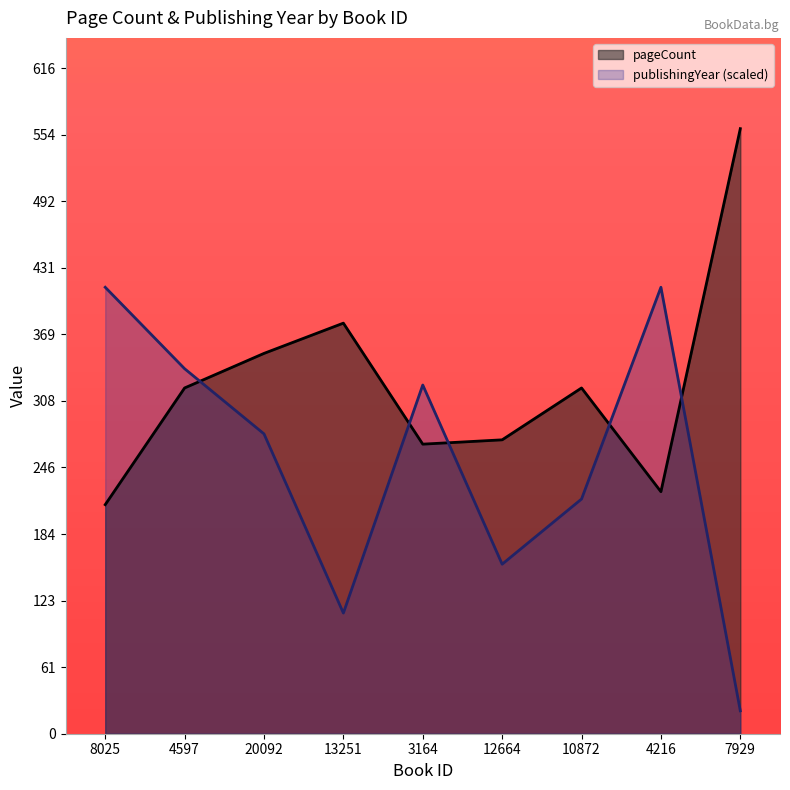

True or false: publishingYear (scaled) and pageCount intersect in this chart.

True